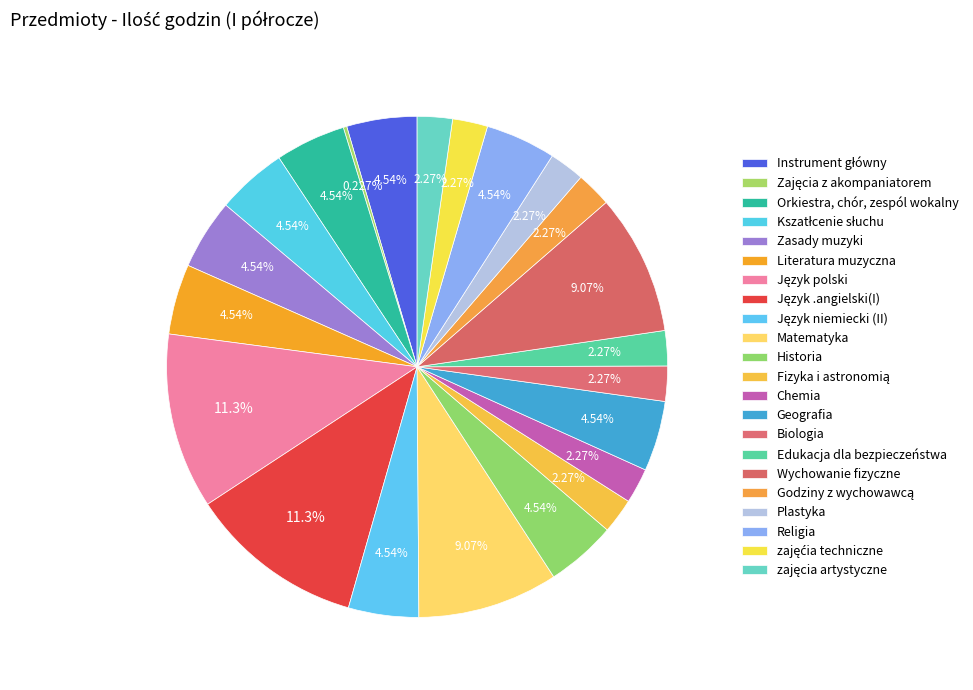

What is the smallest slice in the pie chart?

Zajęcia z akompaniatorem